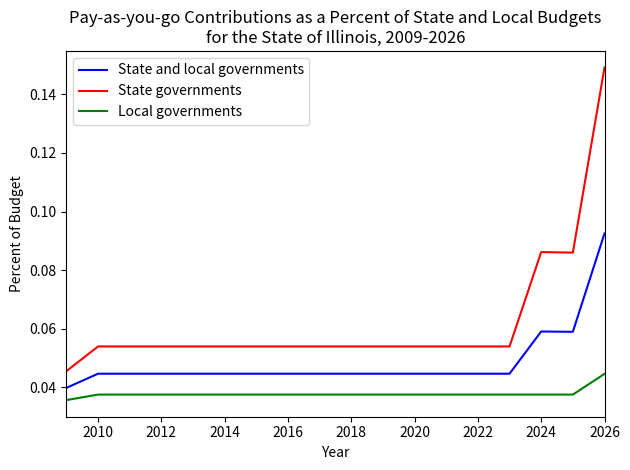

Which series has the largest total across all categories?

State governments